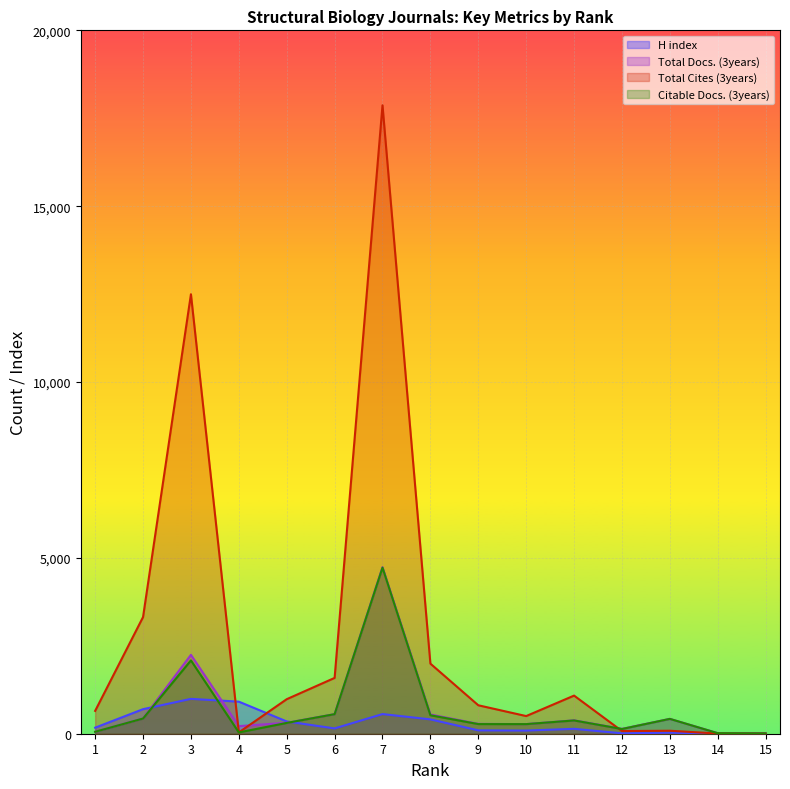

Which series has the widest spread of values?

Total Cites (3years)